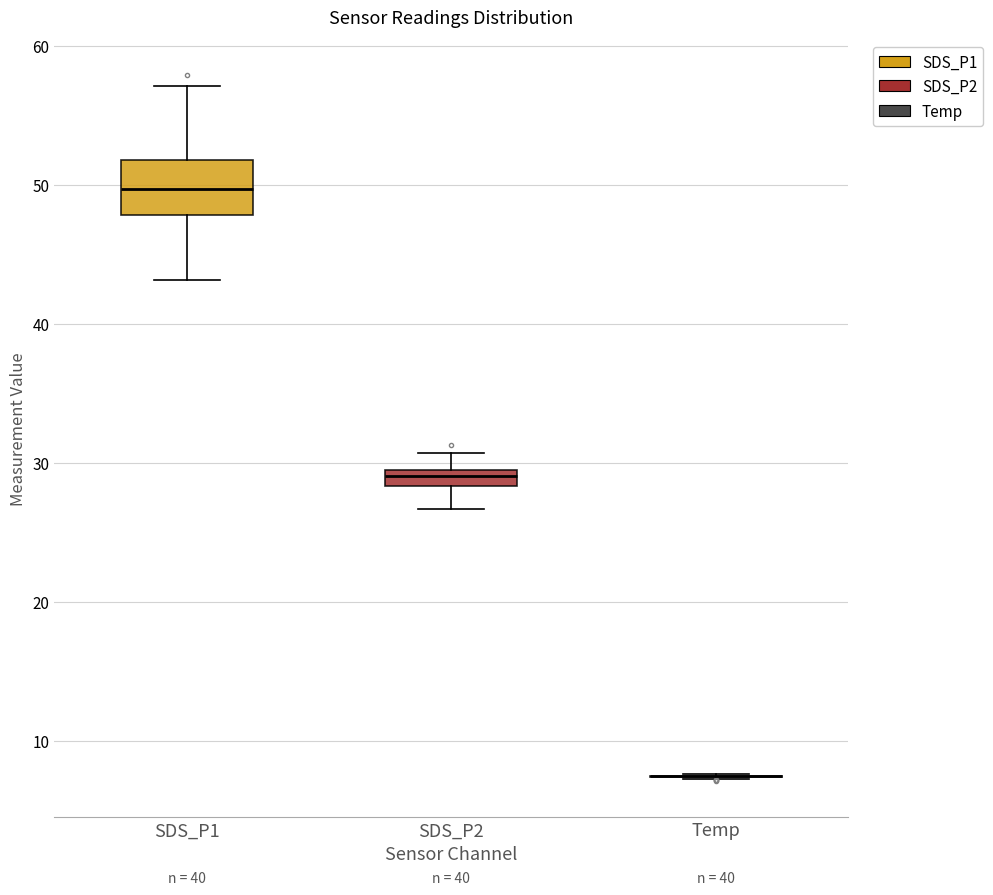

Where is the lower edge of the box for SDS_P1 on the y-axis? The values are not printed on the chart, so give them approximately, as read against the axis.

48